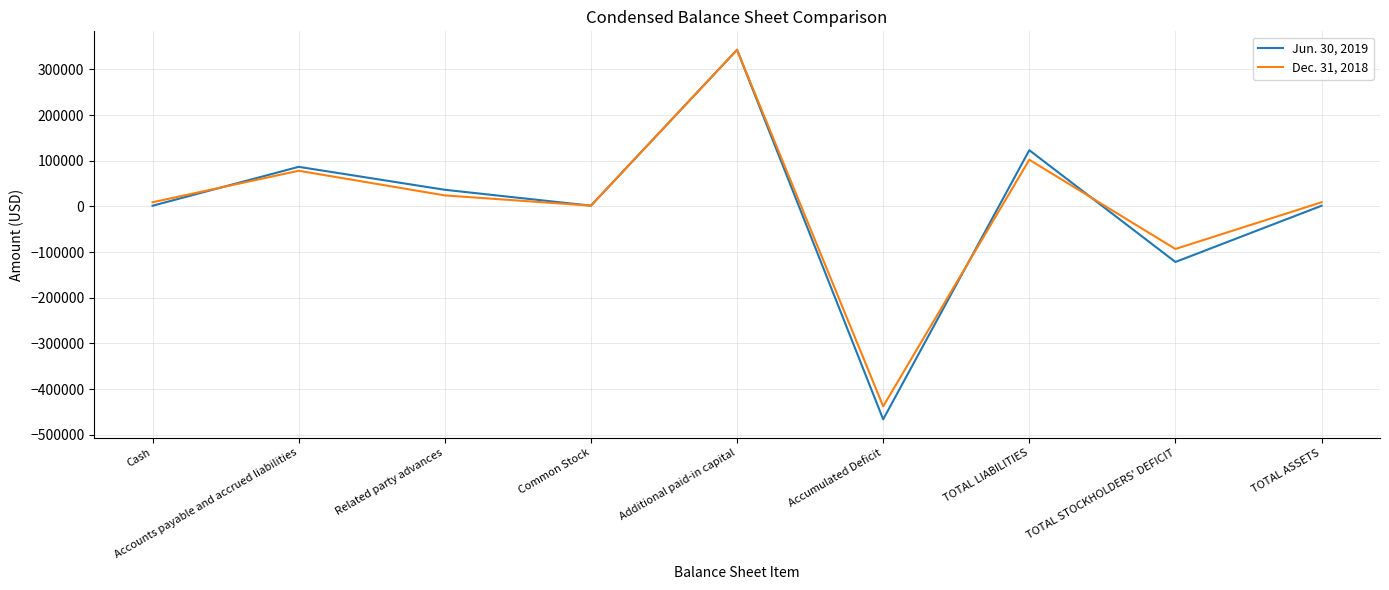

The value of Jun. 30, 2019 at Related party advances is 7963. True or false?

False